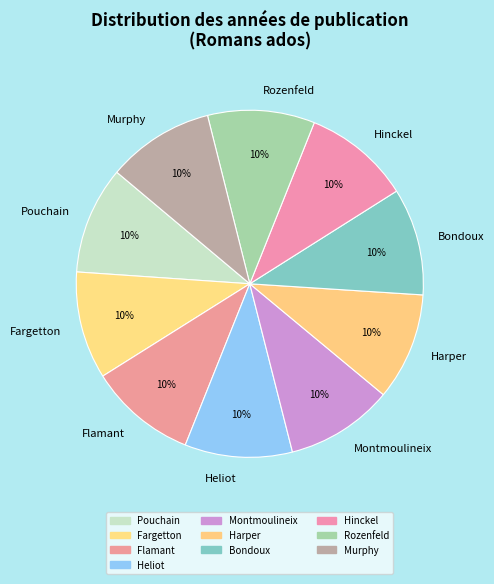

Combined, do Harper and Bondoux account for over 50%?

No